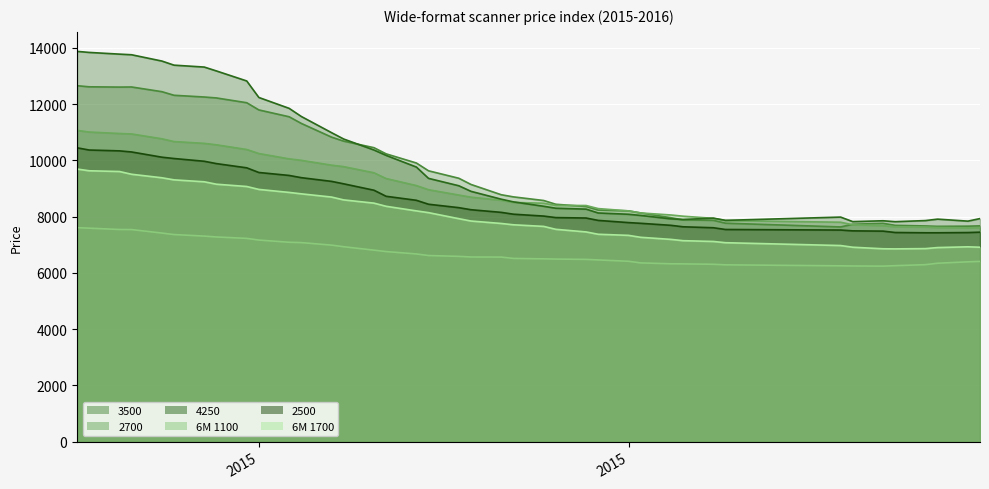

At which category does the chart reach its minimum across all series?

12.01.2016